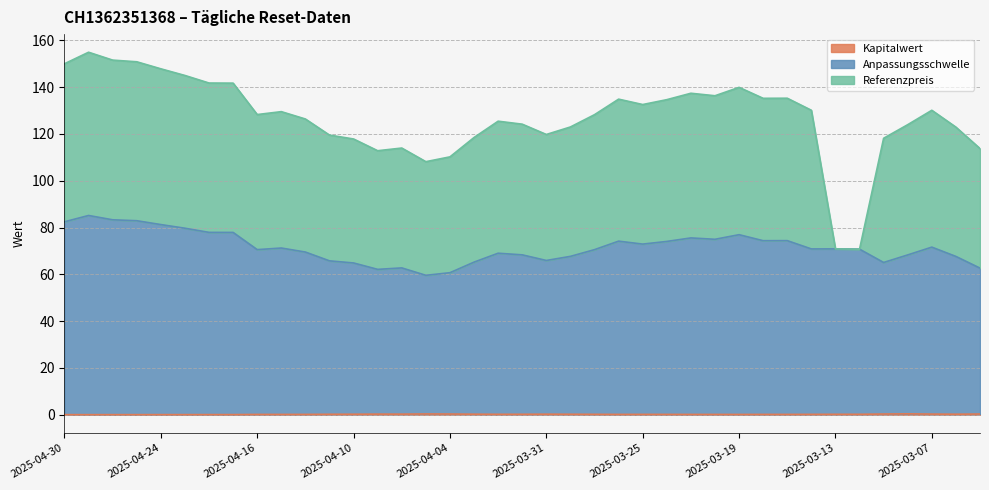

True or false: Anpassungsschwelle has more than 0 interior local peaks.

True